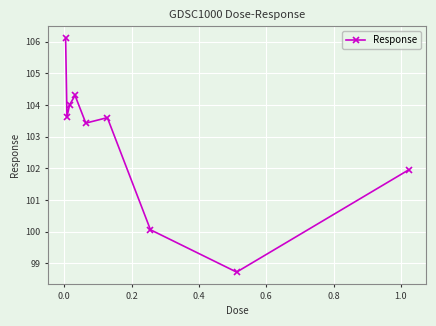

Count the number of categories in the chart.

9